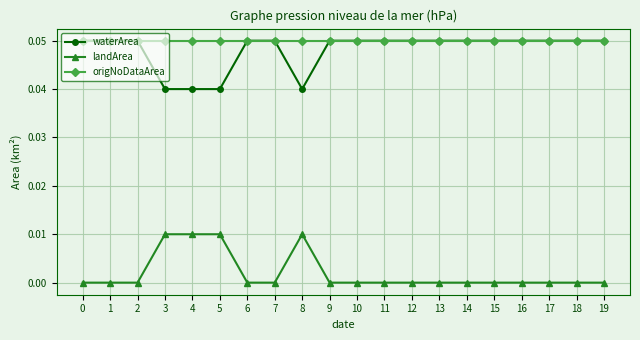

How many categories are shown in the chart?

20